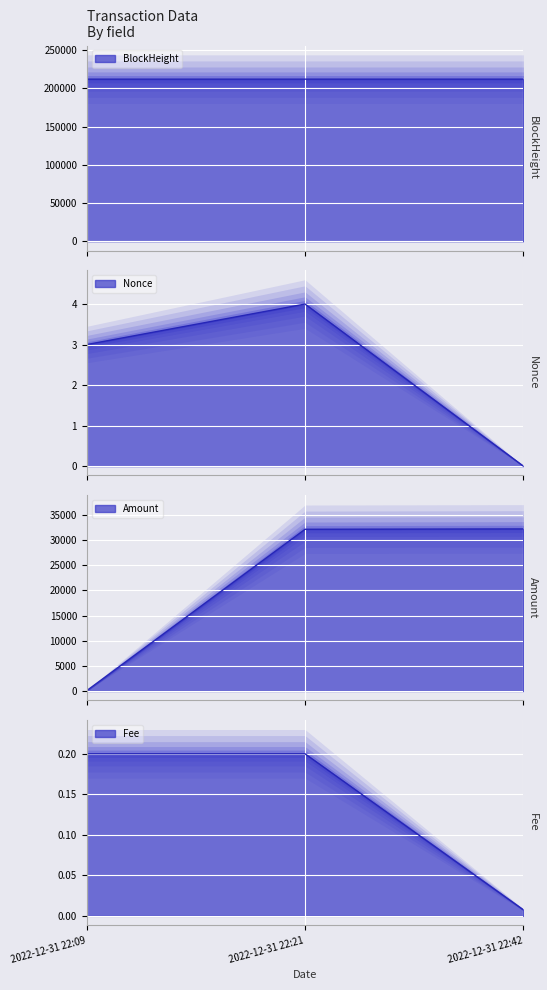

The value of Fee at 2022-12-31 22:09 is 0.1. True or false?

False